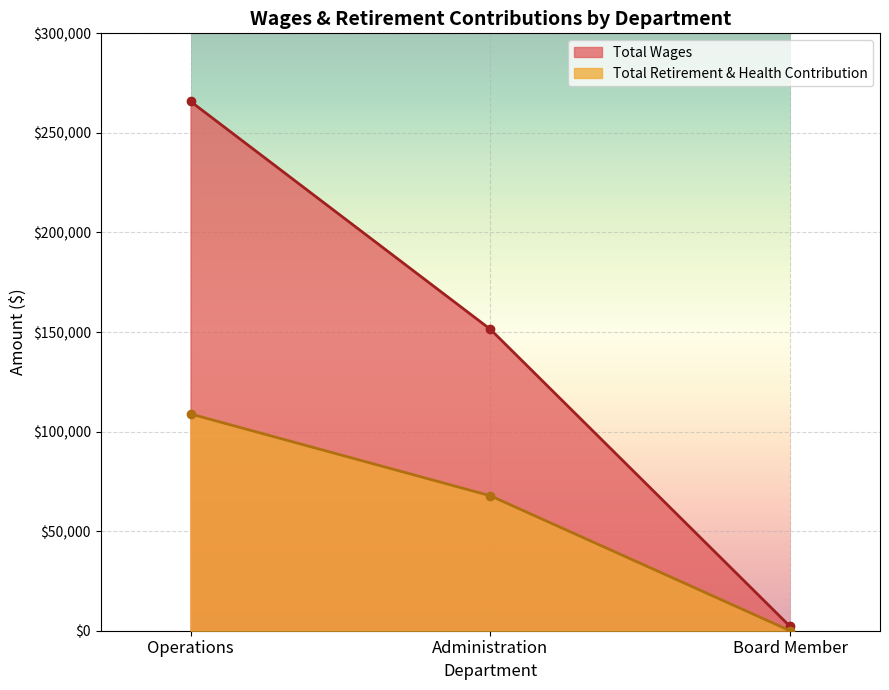

What is the difference between the second highest and minimum values in the Total Retirement & Health Contribution series?

67783